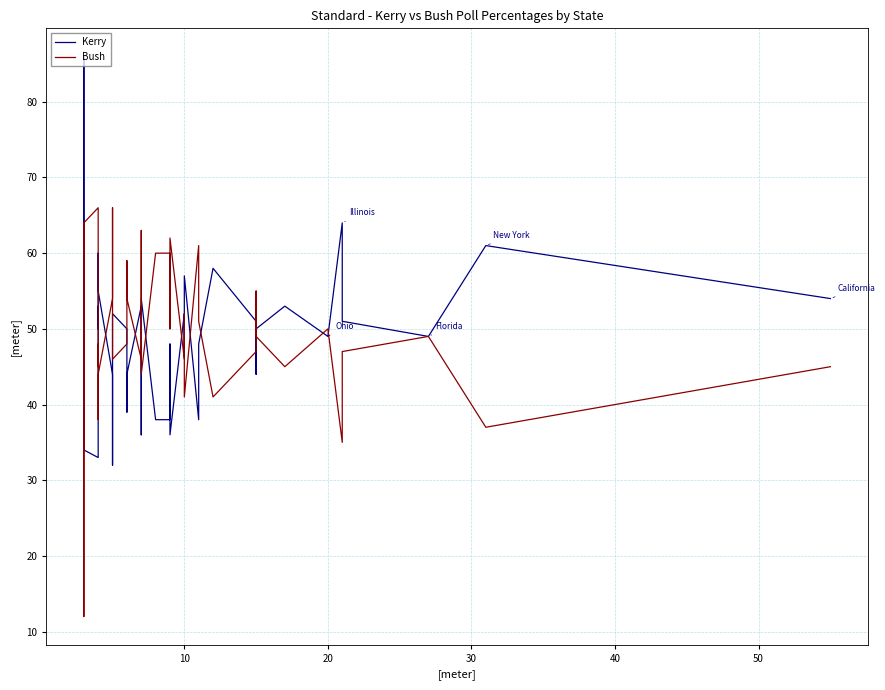

Which series has the widest spread of values?

Kerry